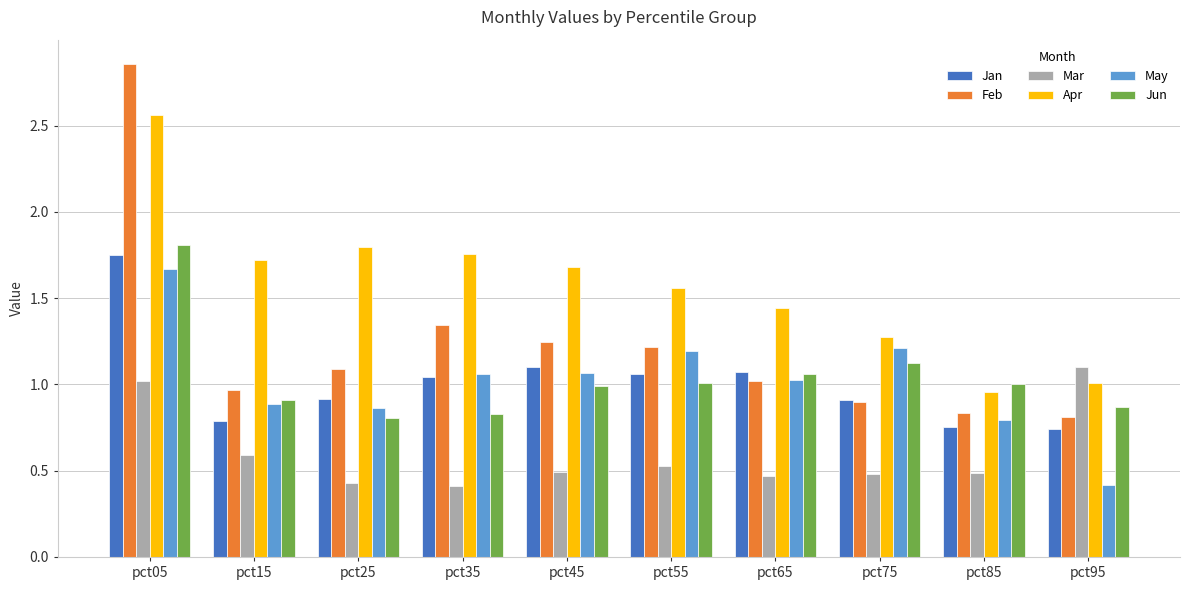

At which category does the chart reach its peak across all series?

pct05